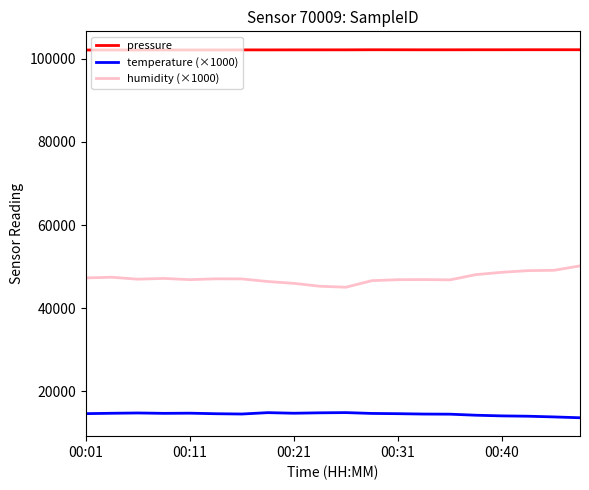

True or false: humidity (×1000) and pressure intersect in this chart.

False